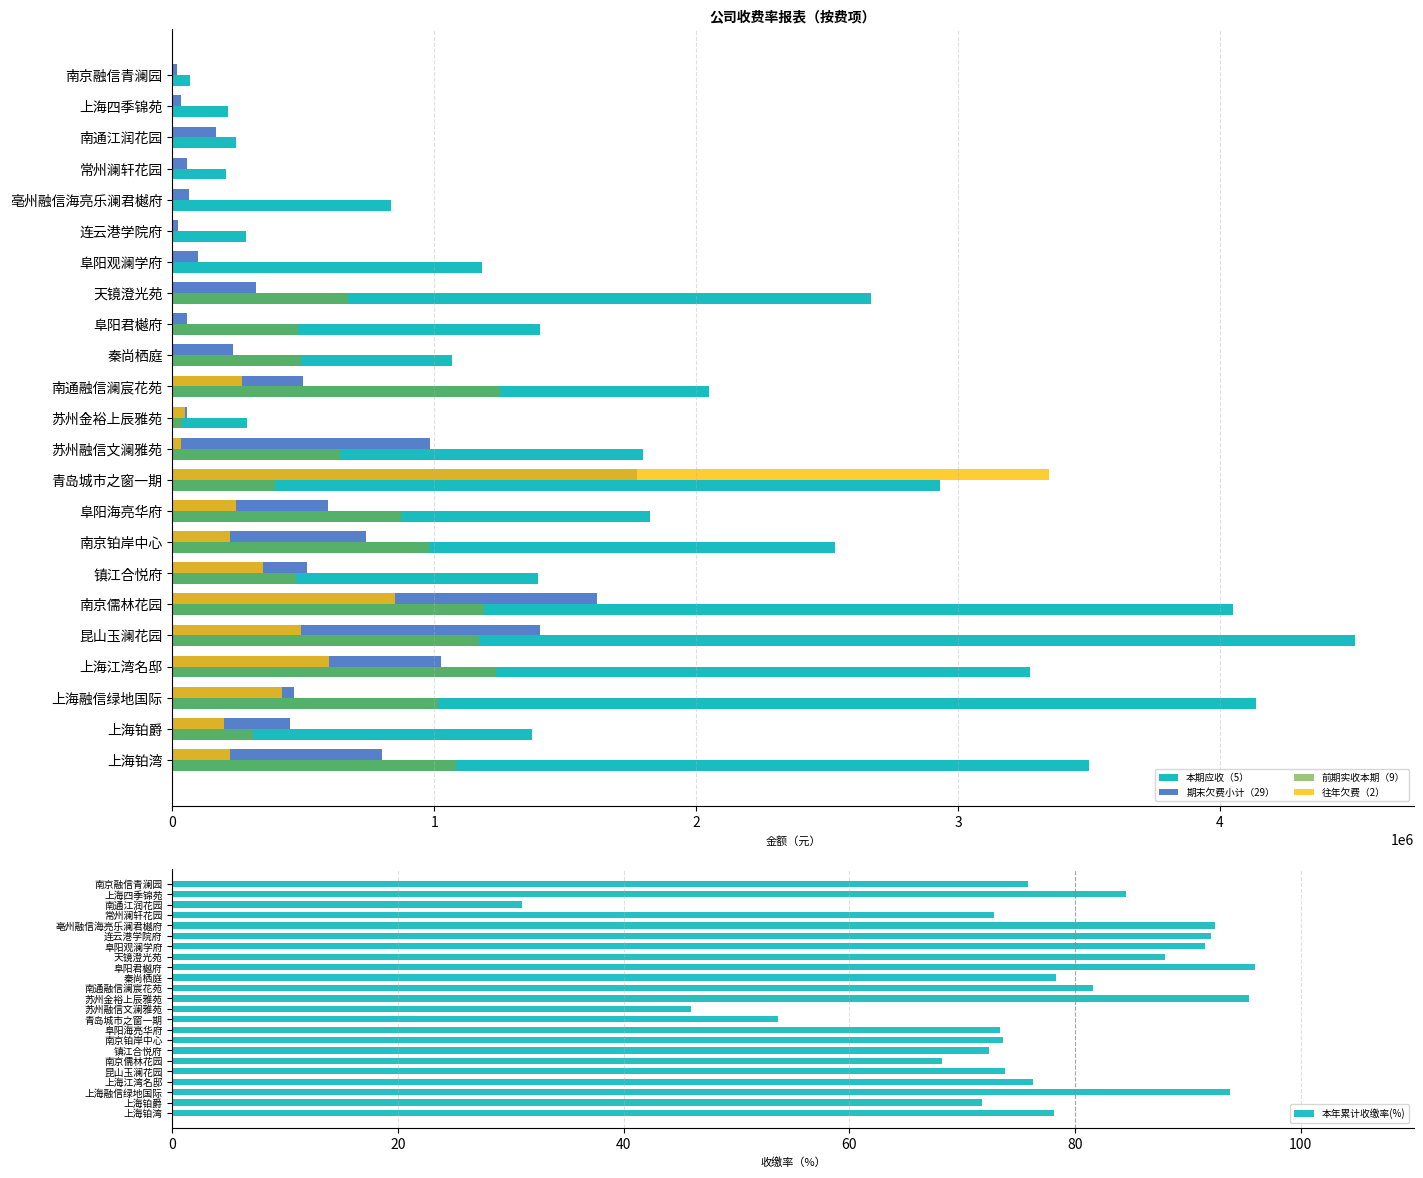

Count the number of data series in this chart.

5